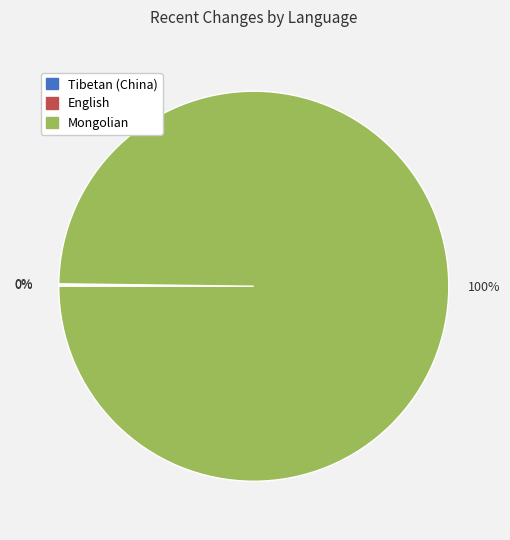

Which slice is the largest?

Mongolian